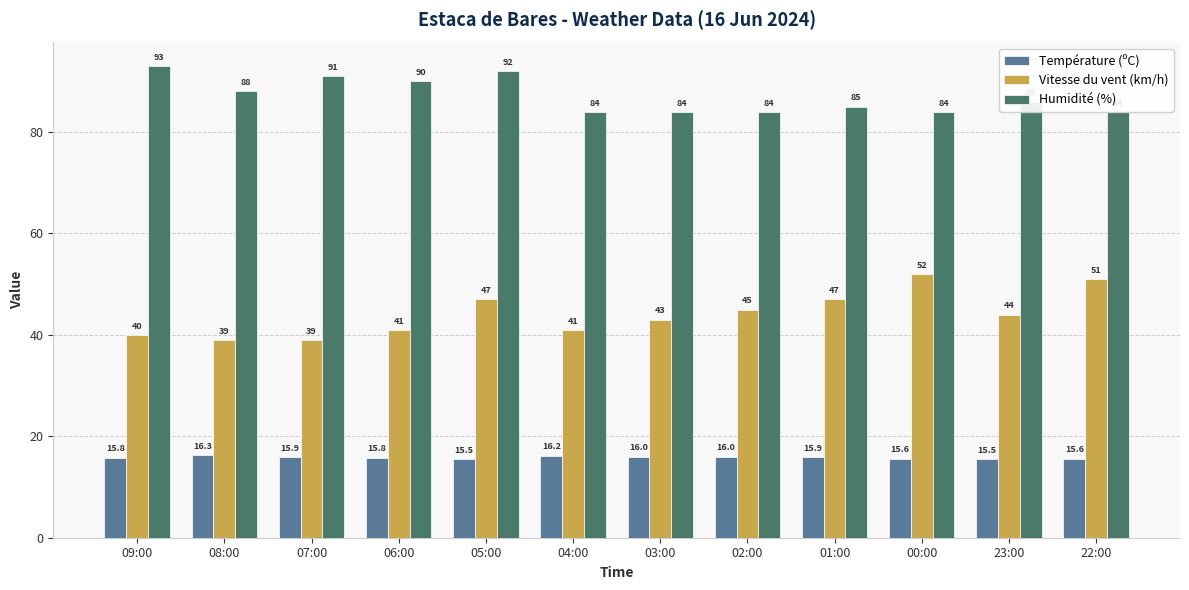

What are all the series names shown in the legend?

Température (ºC), Vitesse du vent (km/h), Humidité (%)